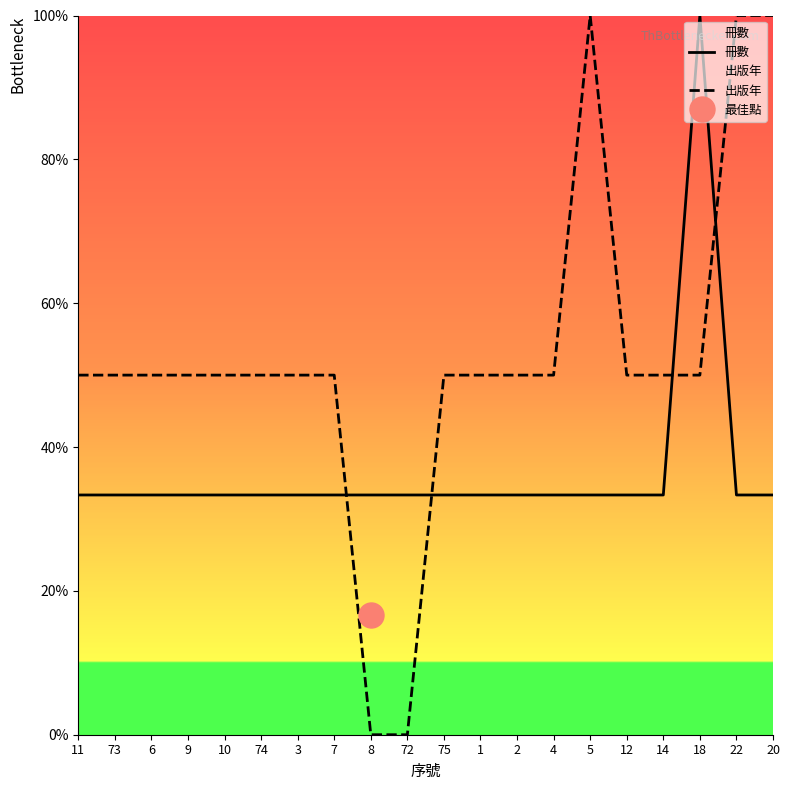

Read the 冊數 value at 8.

33.3